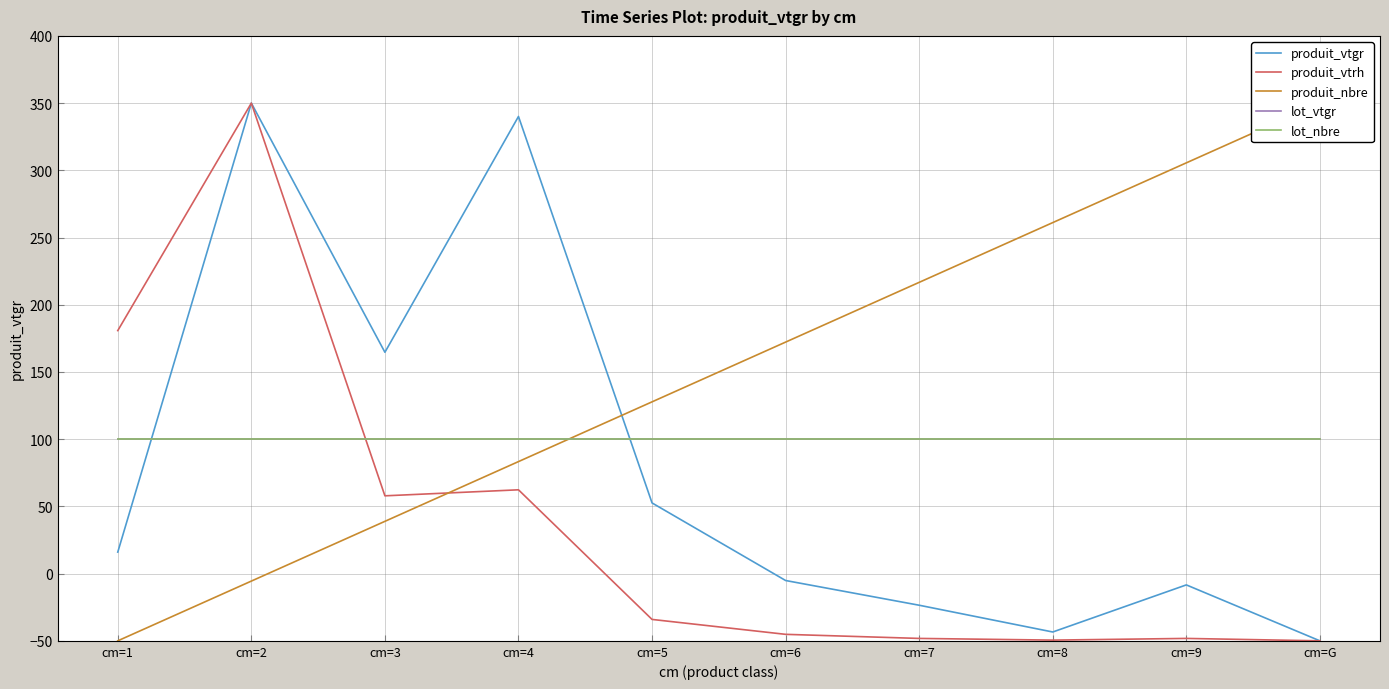

Reading left to right, list all the values displayed in this chart.

produit_vtgr: 16.0	350.0	164.7	340.0	52.6	-5.1	-23.5	-43.4	-8.4	-50.0
produit_vtrh: 180.8	350.0	57.9	62.3	-34.1	-45.2	-48.2	-49.5	-48.2	-50.0
produit_nbre: -50.0	-5.6	38.9	83.3	127.8	172.2	216.7	261.1	305.6	350.0
lot_vtgr: 100.0	100.0	100.0	100.0	100.0	100.0	100.0	100.0	100.0	100.0
lot_nbre: 100.0	100.0	100.0	100.0	100.0	100.0	100.0	100.0	100.0	100.0